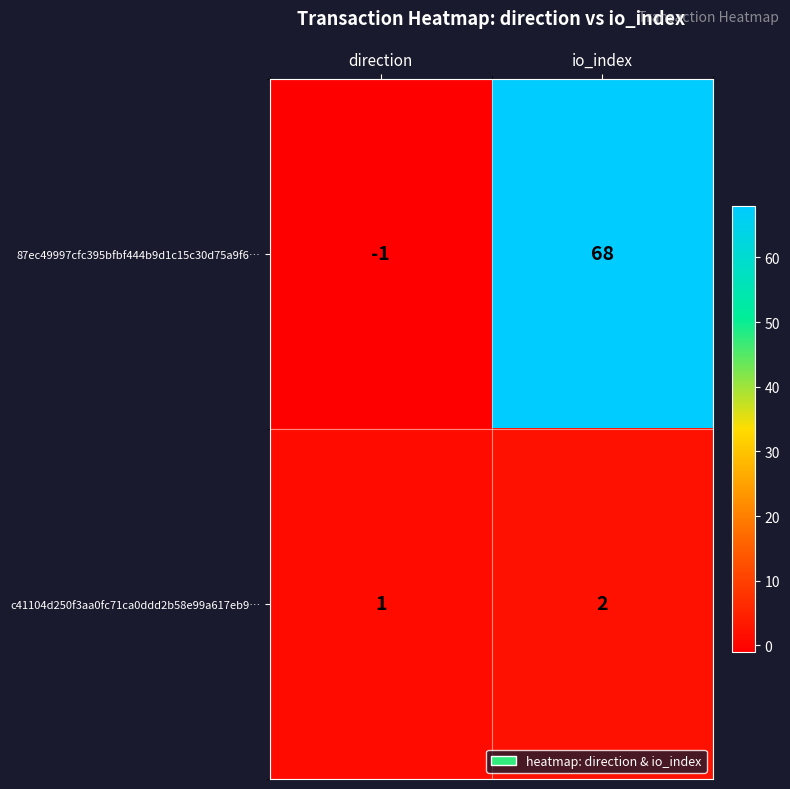

Reading left to right, transcribe all the data shown in this chart.

87ec49997cfc395bfbf444b9d1c15c30d75a9f6…: direction=-1	io_index=68
c41104d250f3aa0fc71ca0ddd2b58e99a617eb9…: direction=1	io_index=2